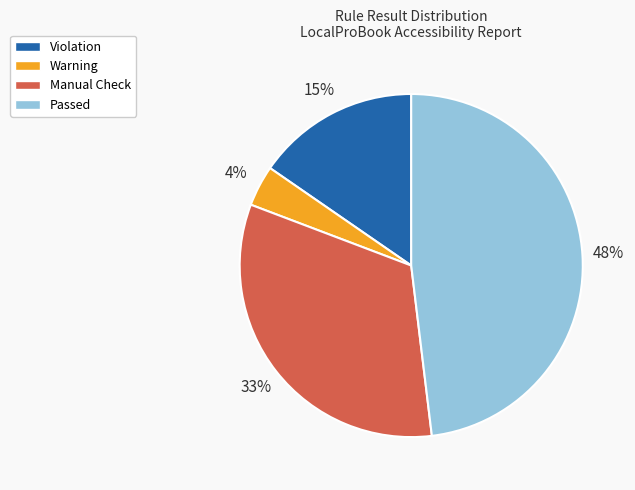

Is the sum of Manual Check and Warning greater than half?

No